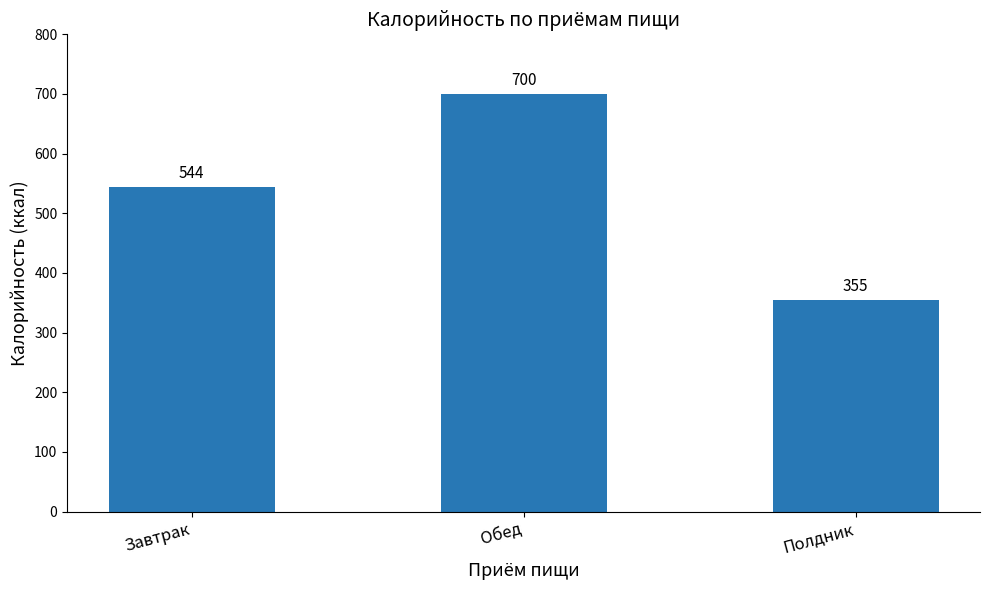

Which has a higher value, Полдник or Завтрак?

Завтрак